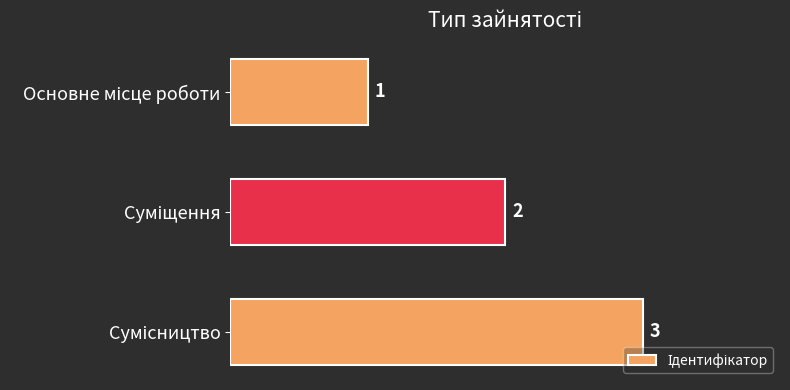

What is the value of the 1st bar from the top?

1